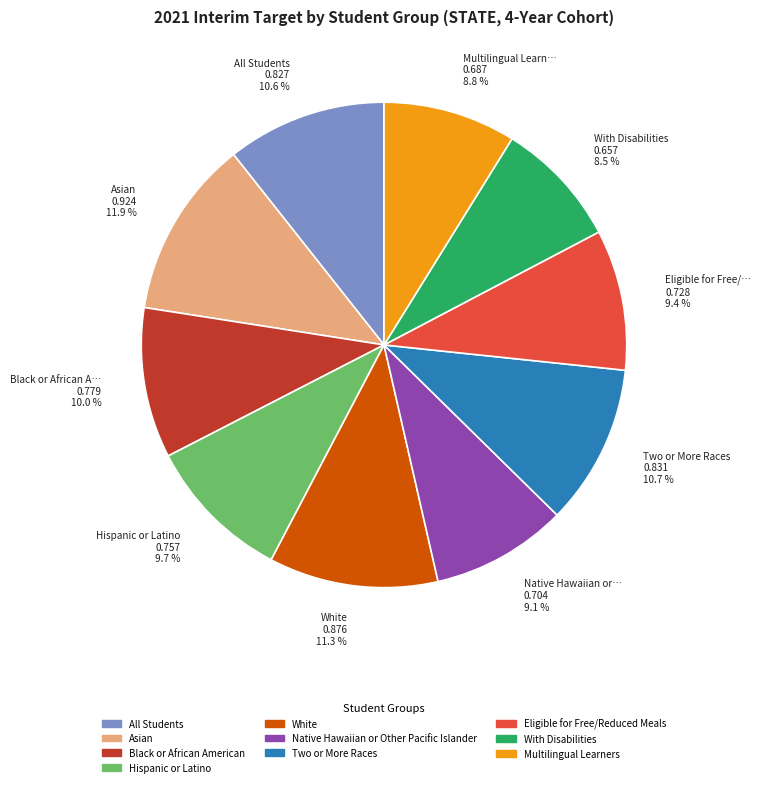

Is there a majority slice in this chart?

No